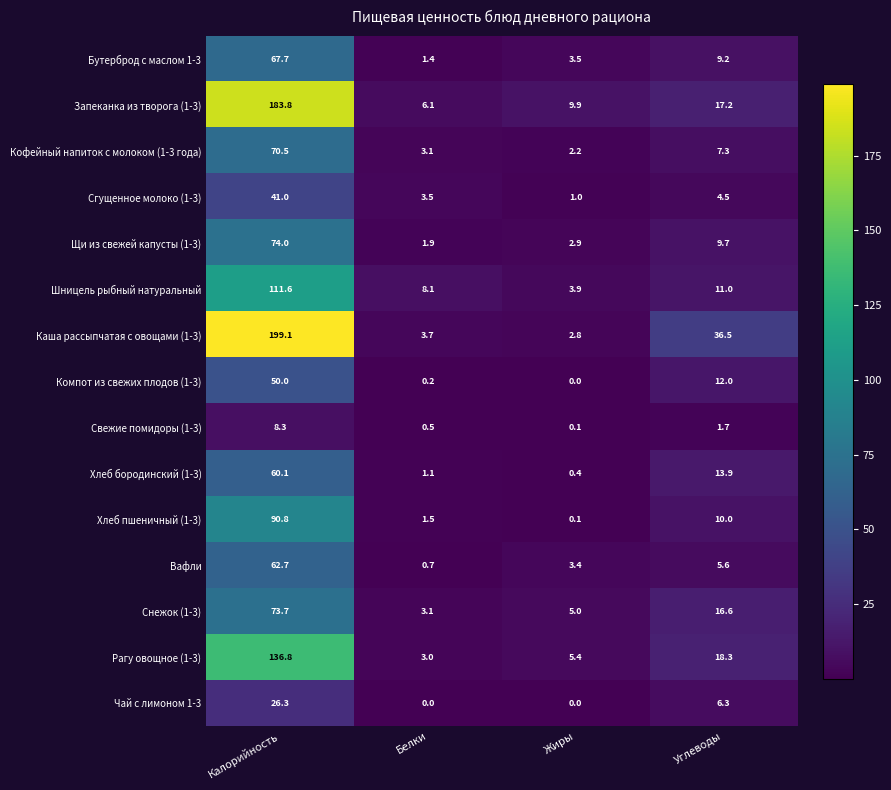

List the series in order of their peak value, lowest first.

Свежие помидоры (1-3), Чай с лимоном 1-3, Сгущенное молоко (1-3), Компот из свежих плодов (1-3), Хлеб бородинский (1-3), Вафли, Бутерброд с маслом 1-3, Кофейный напиток с молоком (1-3 года), Снежок (1-3), Щи из свежей капусты (1-3), Хлеб пшеничный (1-3), Шницель рыбный натуральный, Рагу овощное (1-3), Запеканка из творога (1-3), Каша рассыпчатая с овощами (1-3)